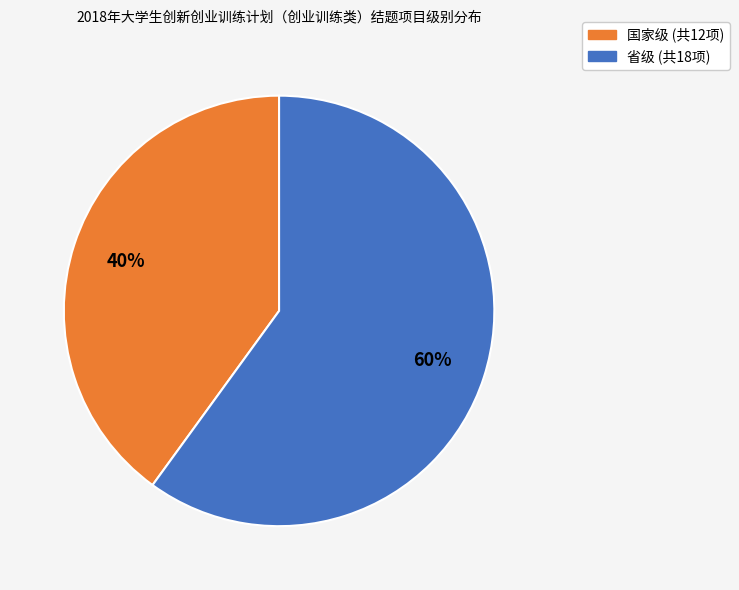

Which slice is the smallest?

国家级